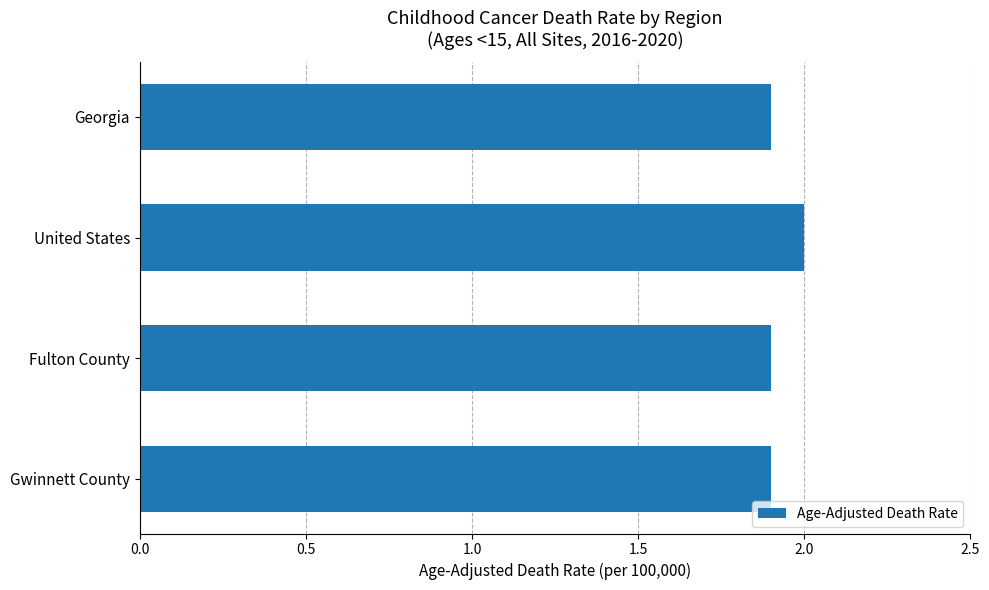

What is the ratio of the value at Georgia to the value at Fulton County?

1.0